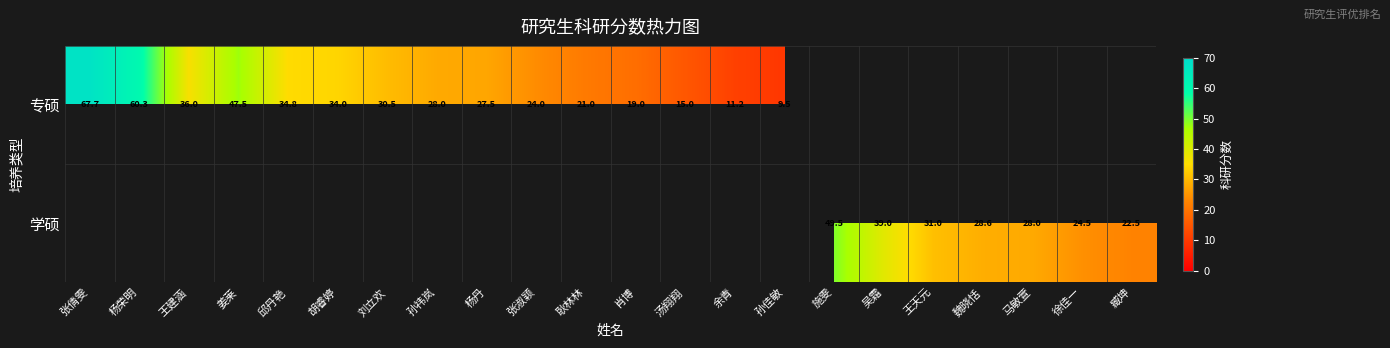

Is it true that 学硕 equals 26.5 at 吴霜?

False